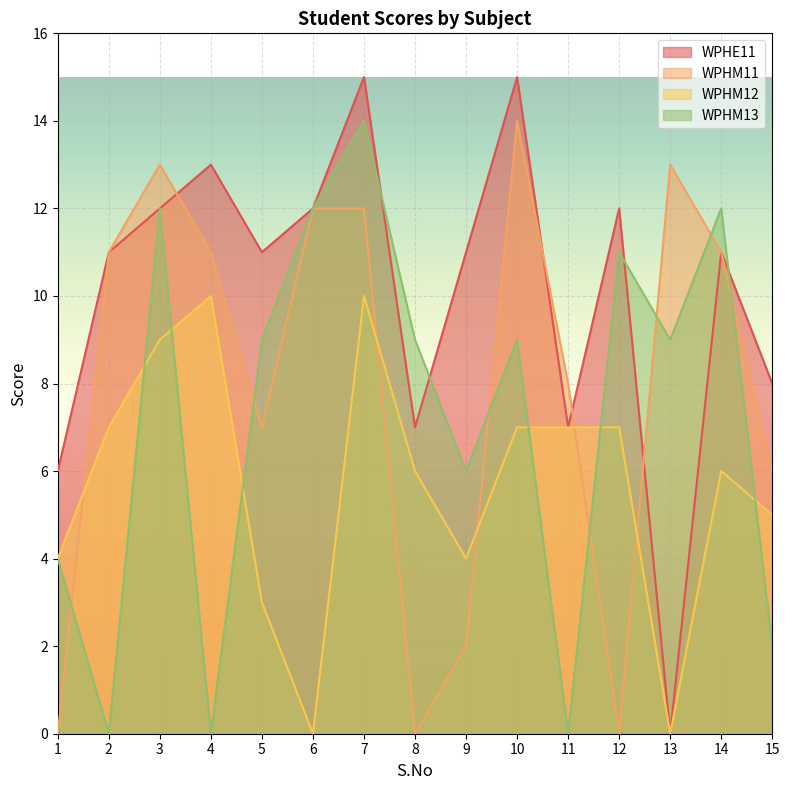

Which has a higher value, 7 or 6?

7